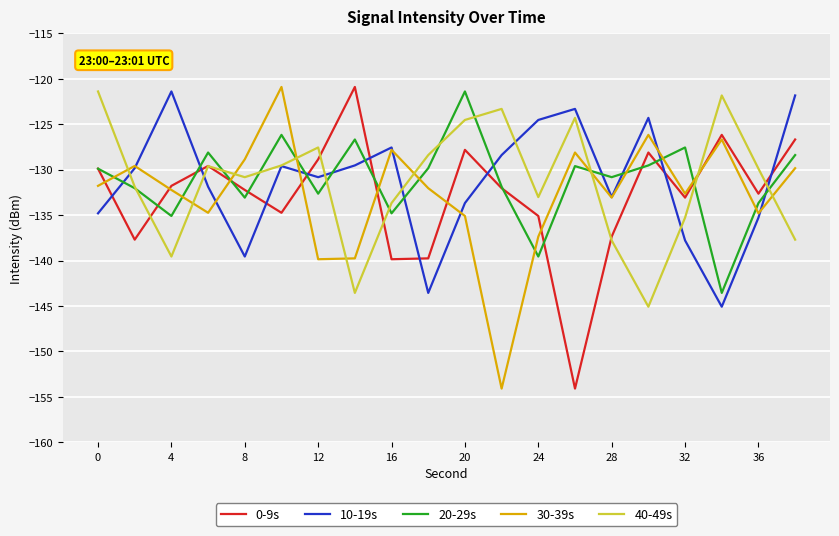

What is the lowest value of the 40-49s series?

-145.1